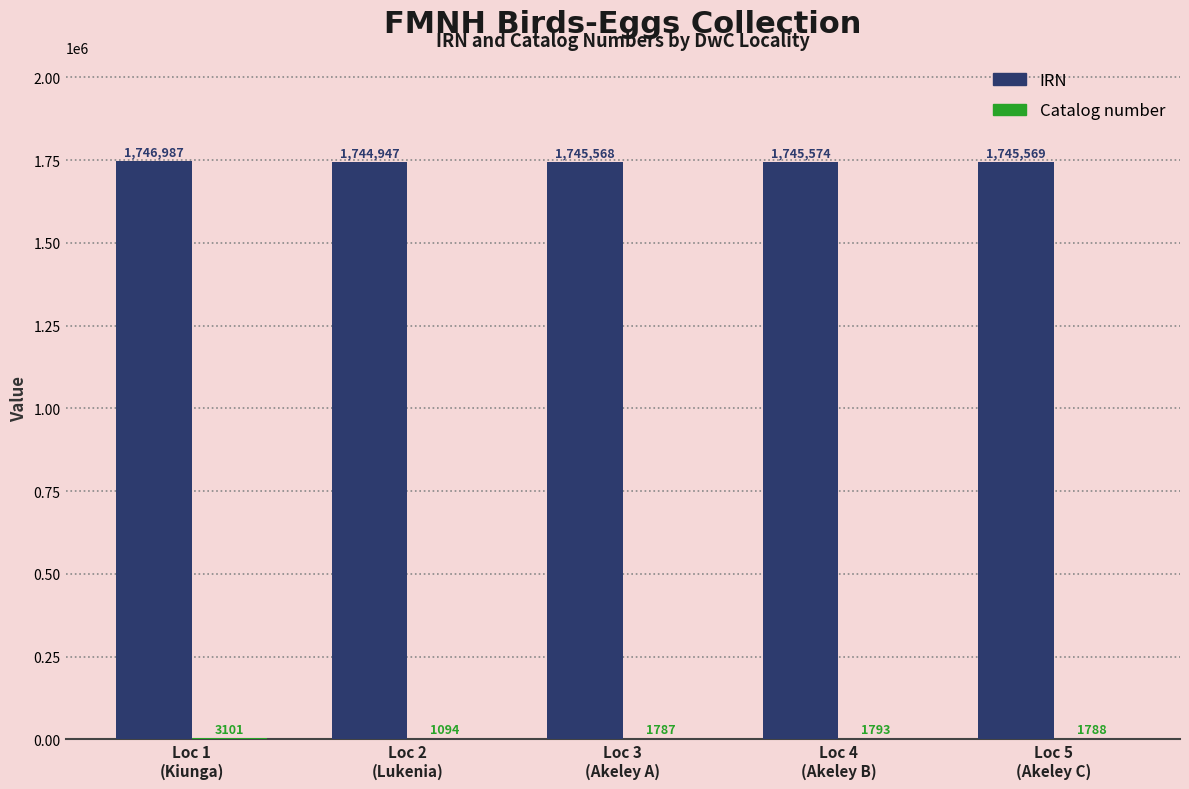

What is the greatest value displayed?

1746987